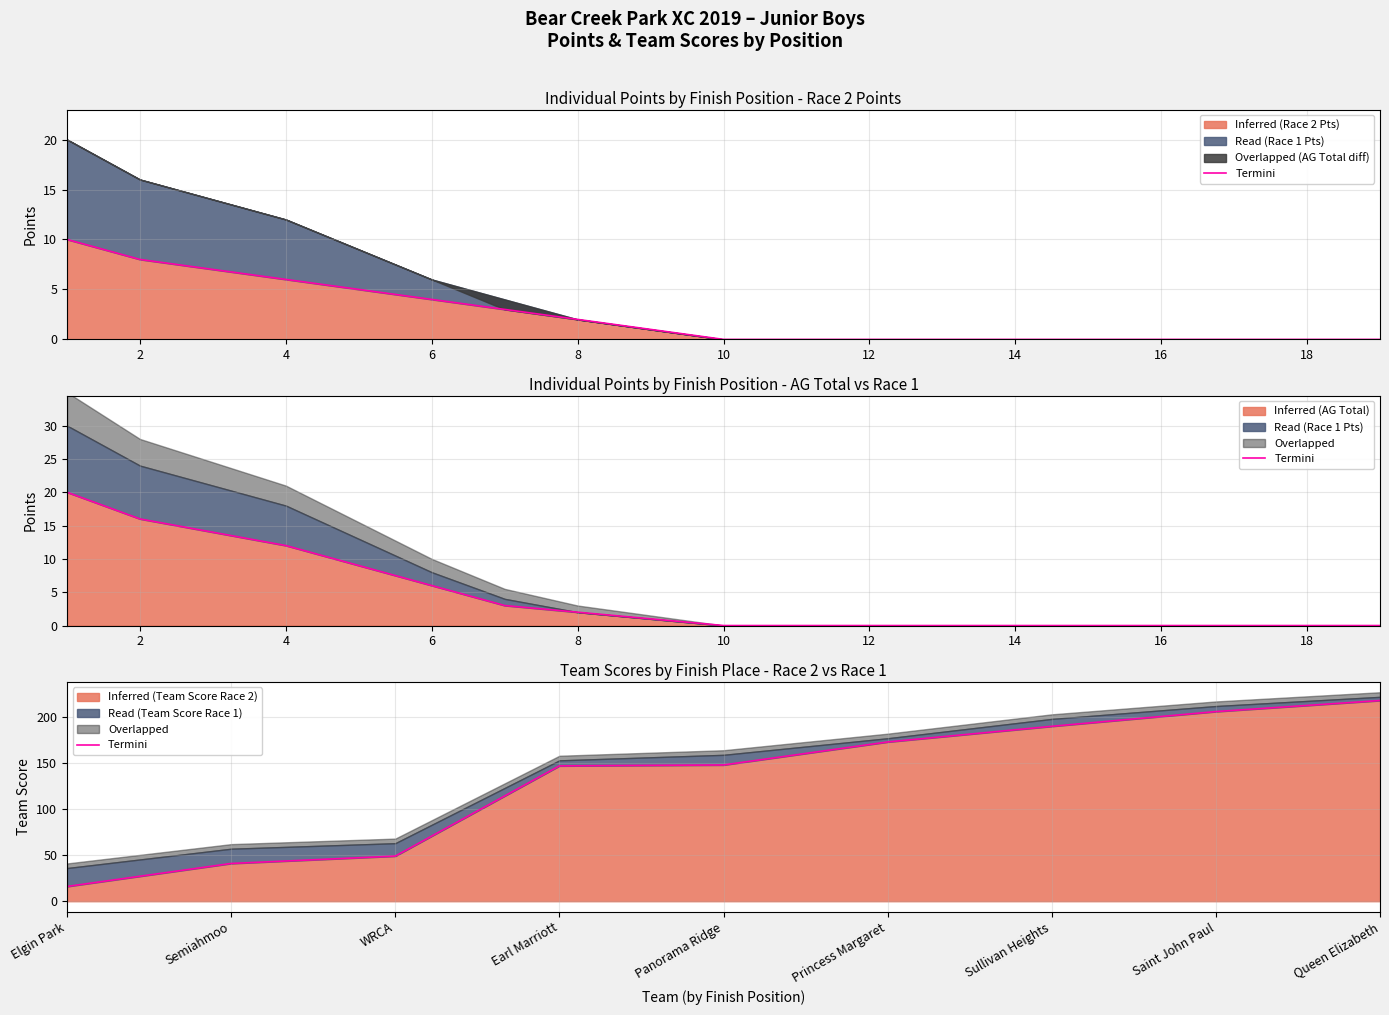

The Inferred (Team Score Race 2) series shows 16 at Elgin Park. True or false?

True